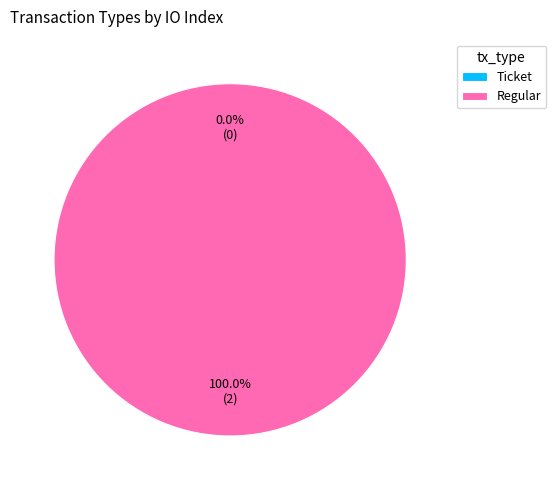

Which slice is the largest?

Regular